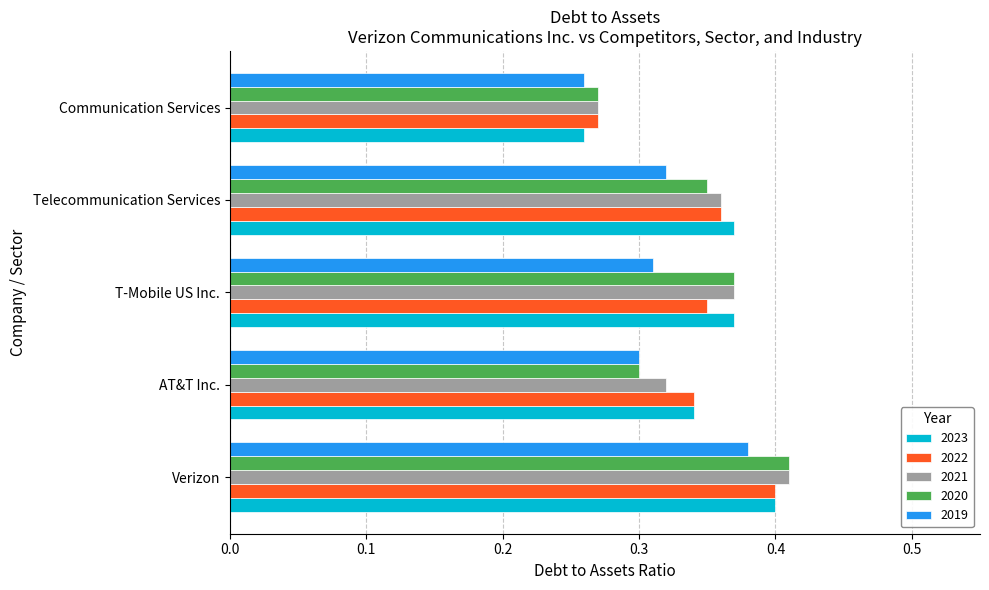

What is the total value across all series at Verizon?

2.0